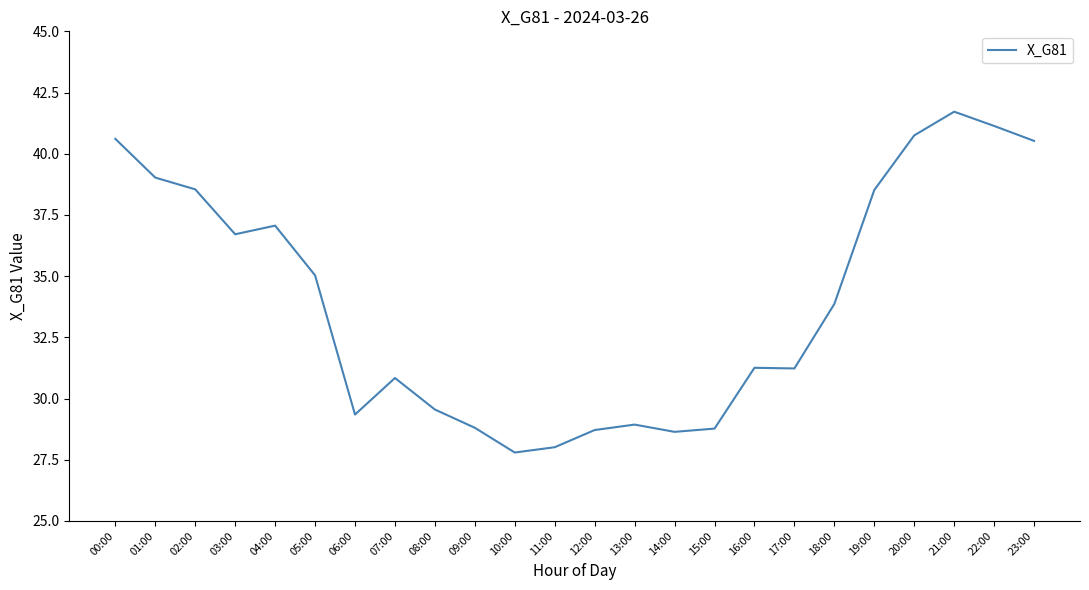

Between 16:00 and 06:00, which is larger?

16:00